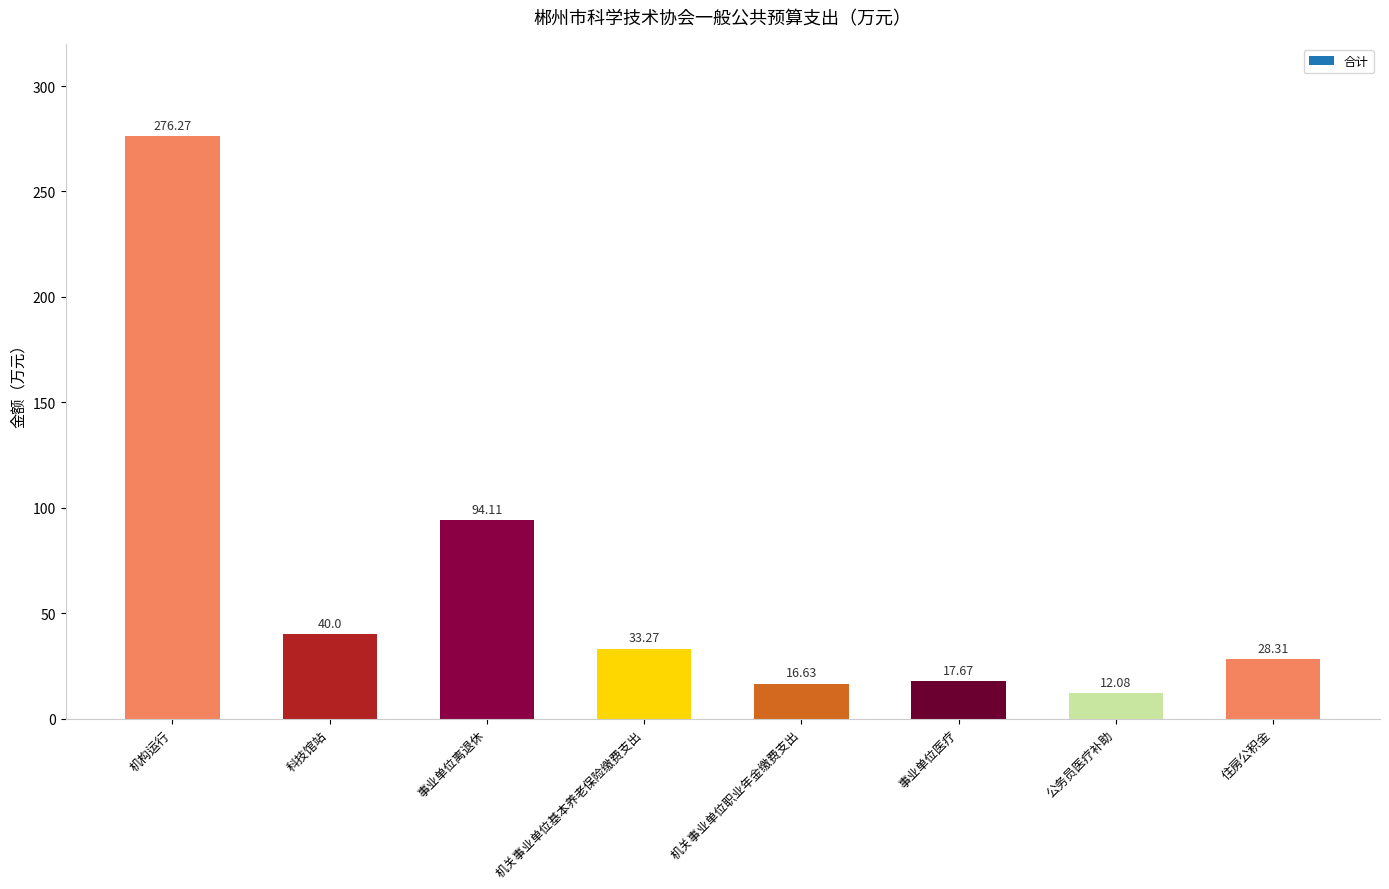

What is the label of the 5th bar from the left?

机关事业单位职业年金缴费支出